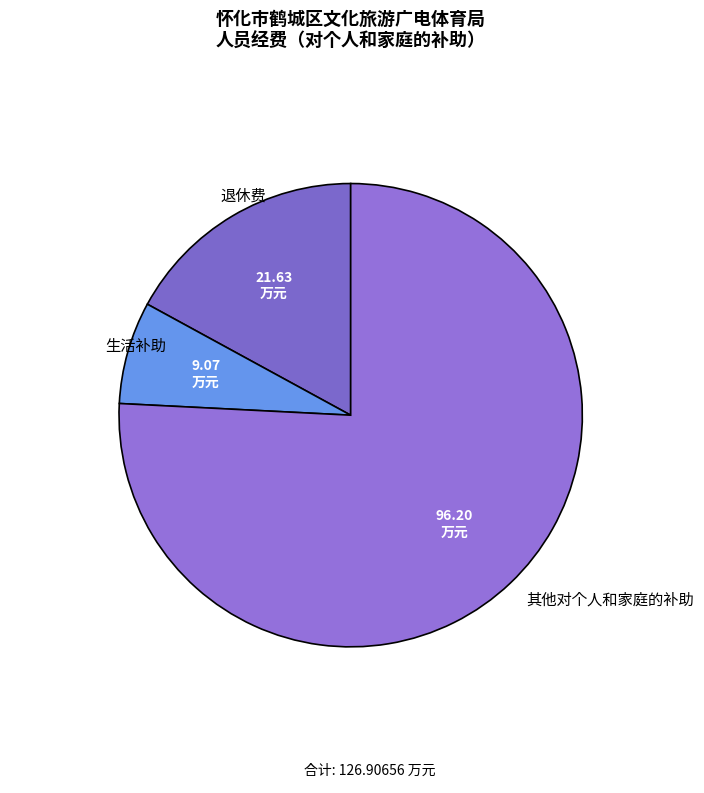

Count the number of slices in the pie.

3